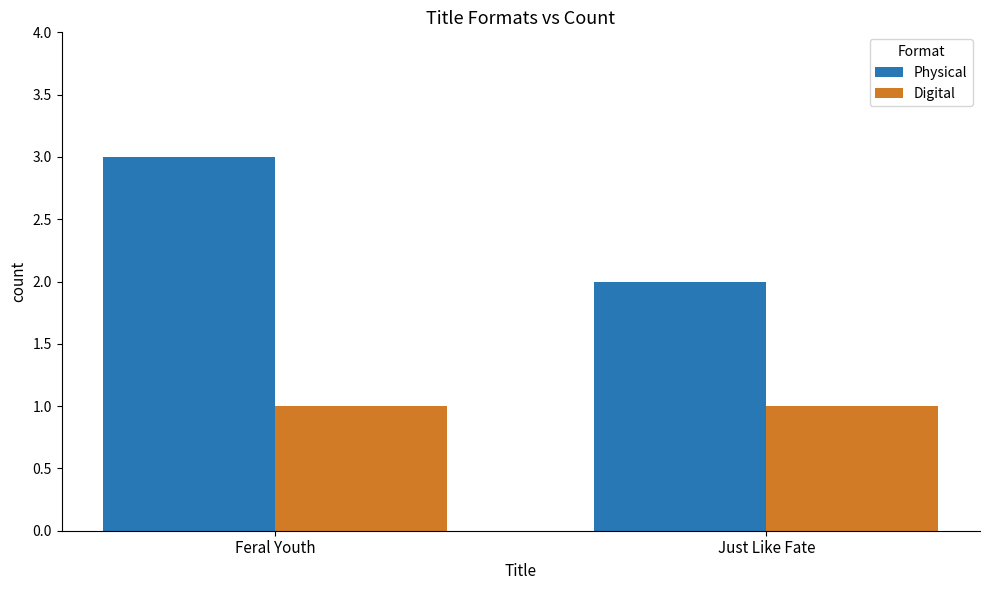

The Digital series shows 1 at Feral Youth. True or false?

True